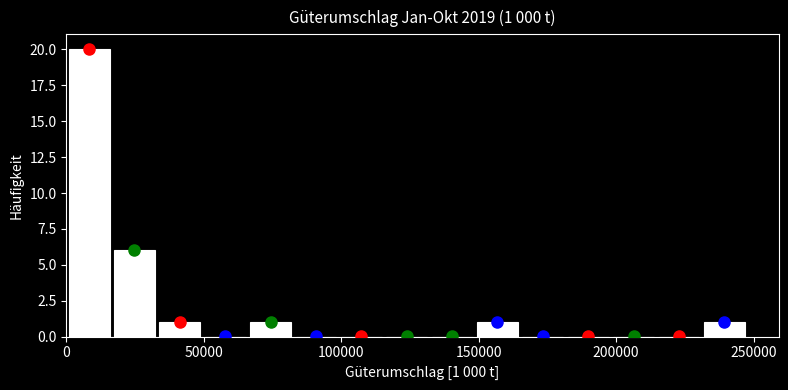

Read against the x-axis, roughly where is the centre of the tallest bar?

10000